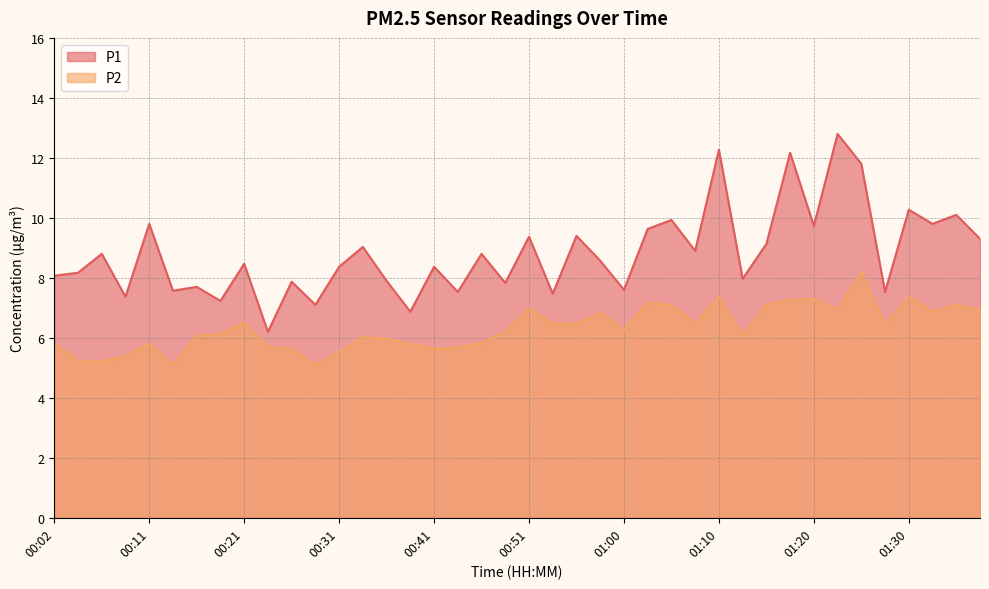

At which label is P1 closest to 9?

00:33